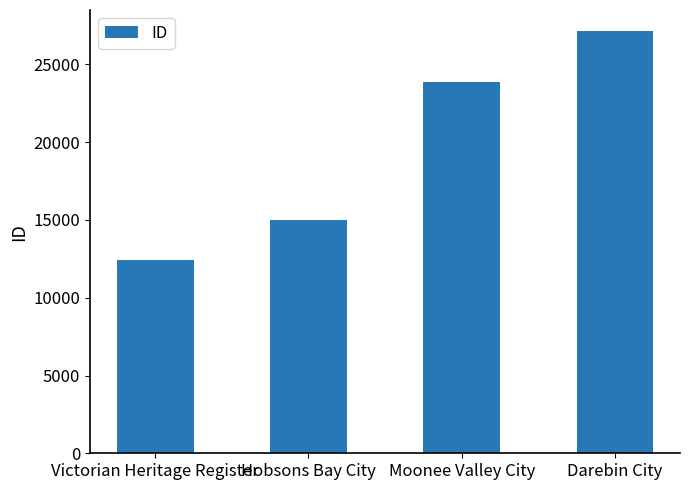

How many values are below 23895?

2